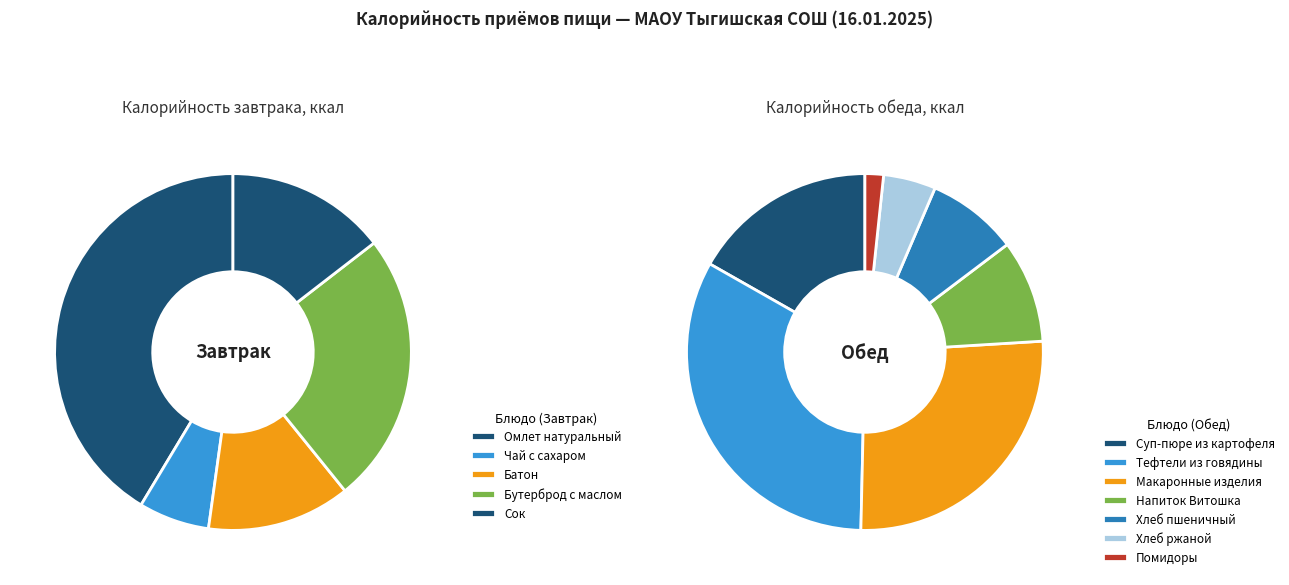

True or false: Хлеб ржаной accounts for 3% of the total.

True